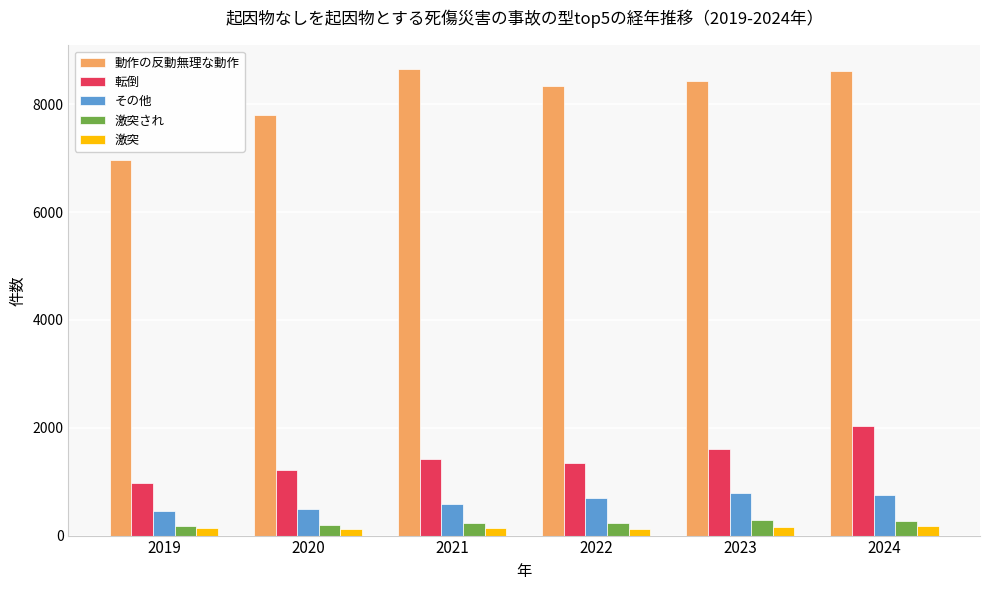

At how many categories does at least one series exceed 4718?

6